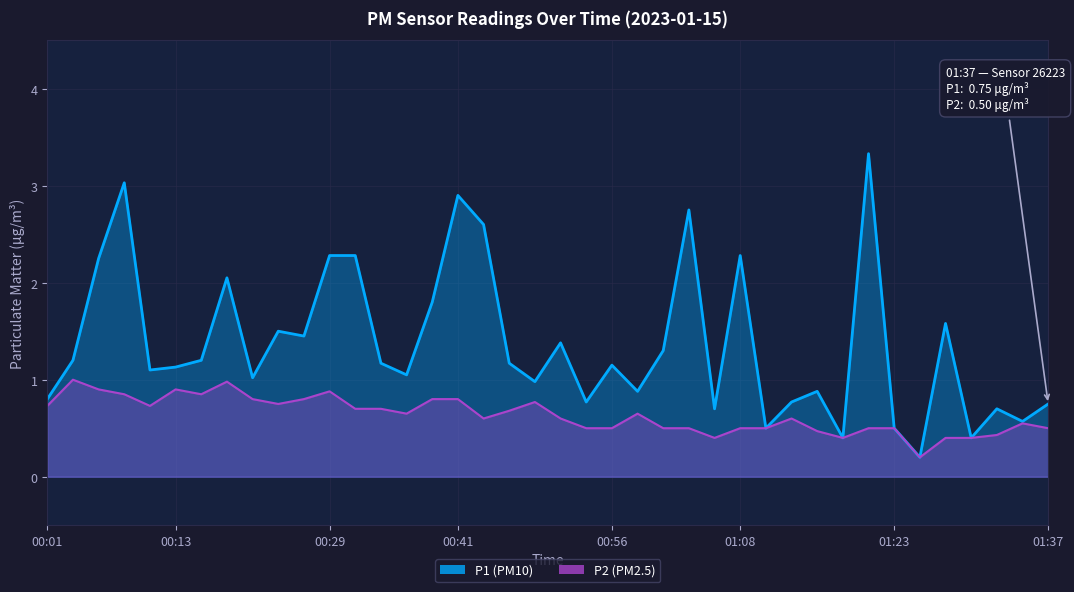

At 00:56, list the series in order from smallest to largest.

P2, P1